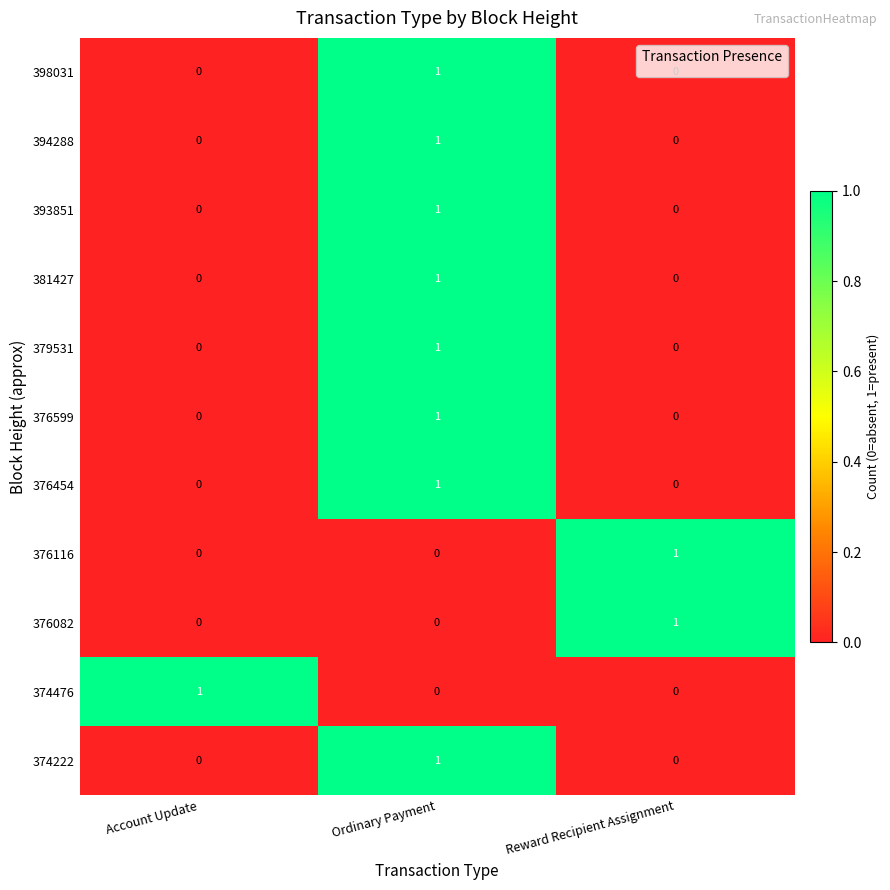

At which category is the sum across all series the highest?

Ordinary Payment